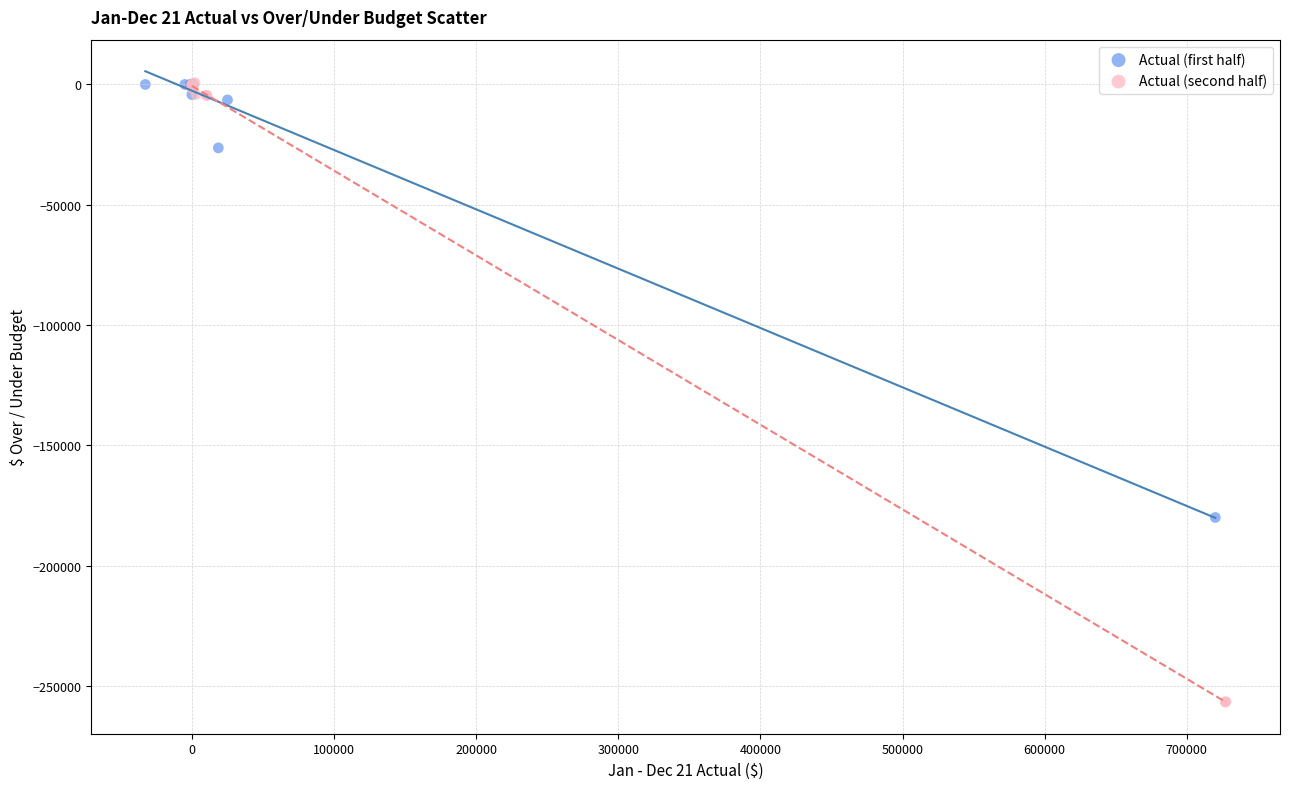

Which series has the largest Y range (max minus min)?

Actual (second half)